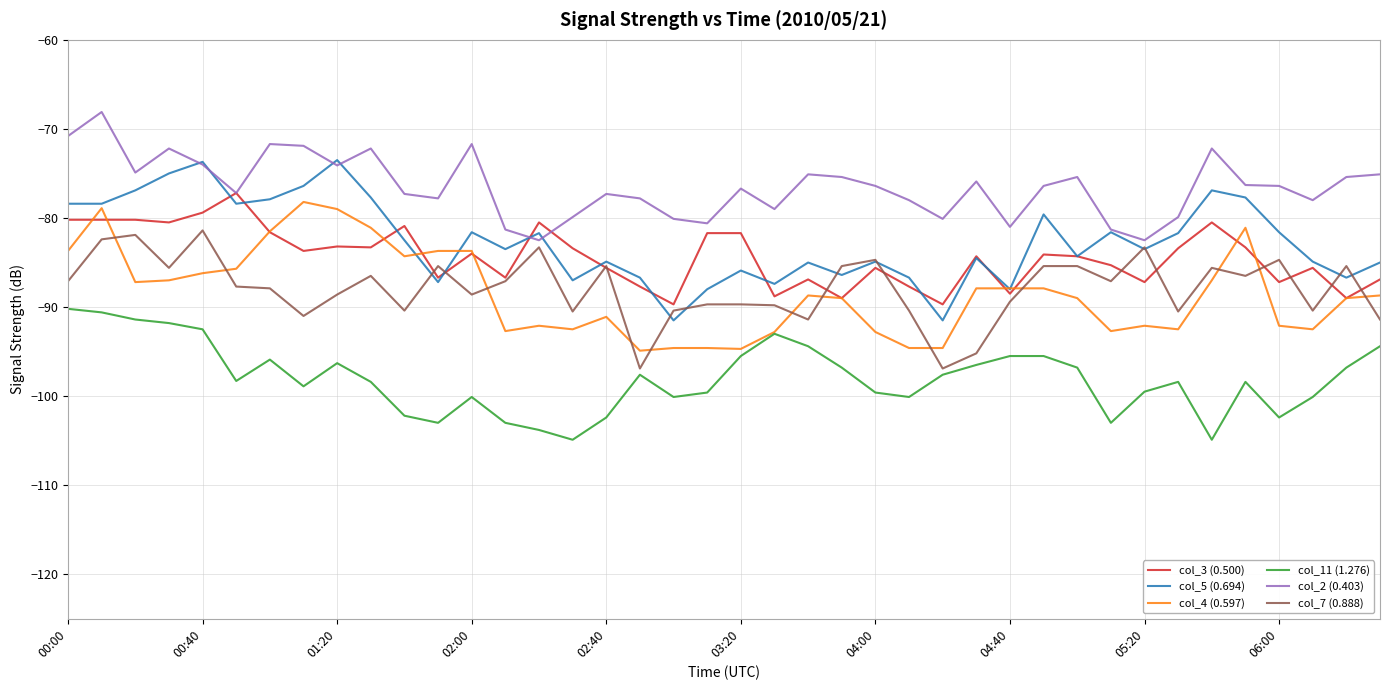

True or false: col_4 (0.597) and col_2 (0.403) cross at least once.

False